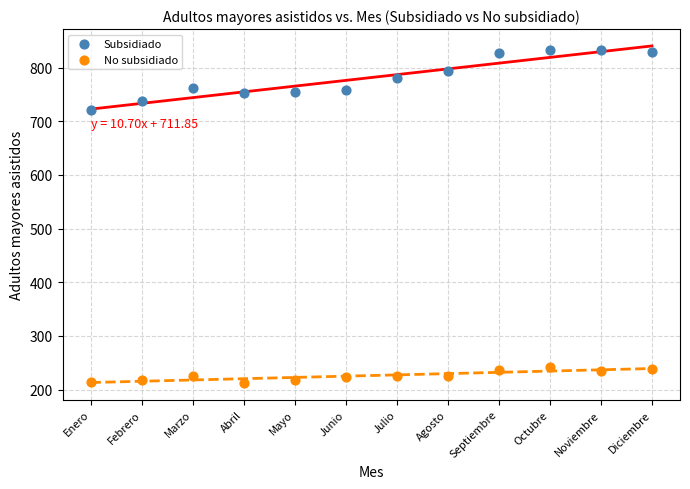

What are all the series names shown in the legend?

Subsidiado, No subsidiado